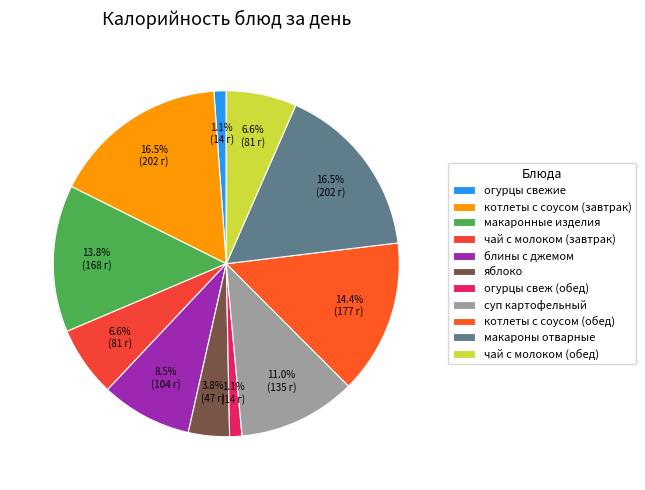

Approximately how many times larger is the value at котлеты с соусом (обед) compared to чай с молоком (завтрак)?

2.2